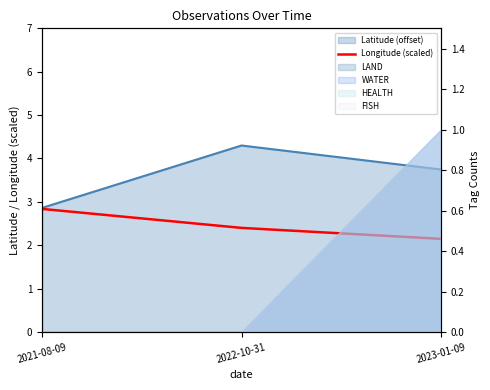

Approximately how many times larger is the value at 2023-01-09 compared to 2022-10-31?

0.9